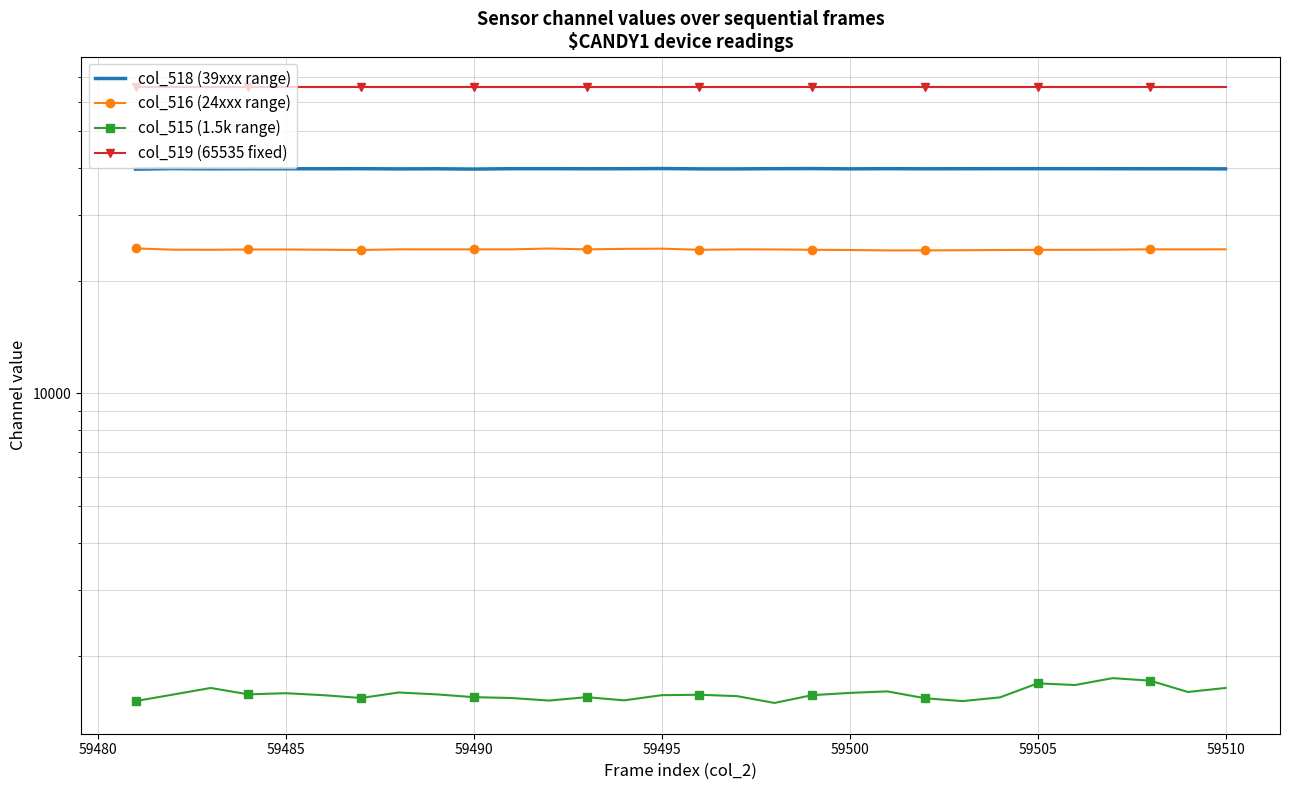

Is the value of col_516 (24xxx range) at 28 greater than the value of col_518 (39xxx range) at 27?

No